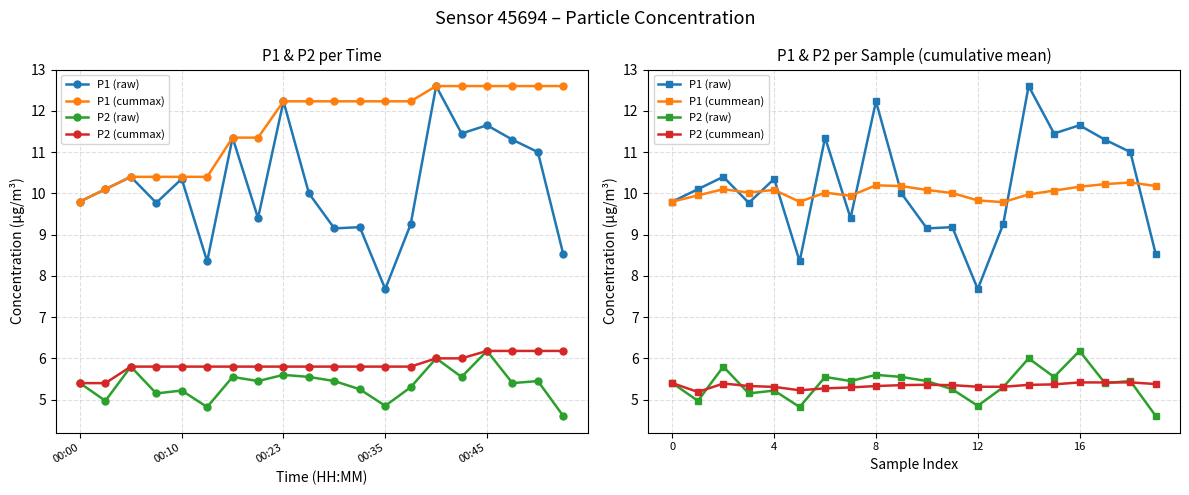

What is the value of the P1 (cummean) point at the 16th from the left?

10.1